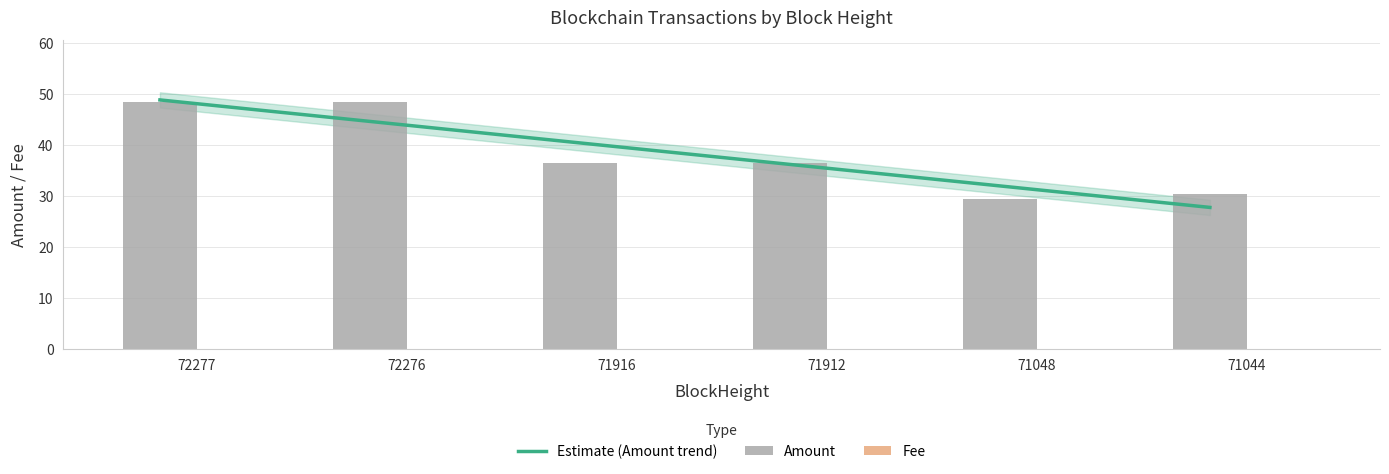

Which series changed the most between 72277 and 71916?

Amount